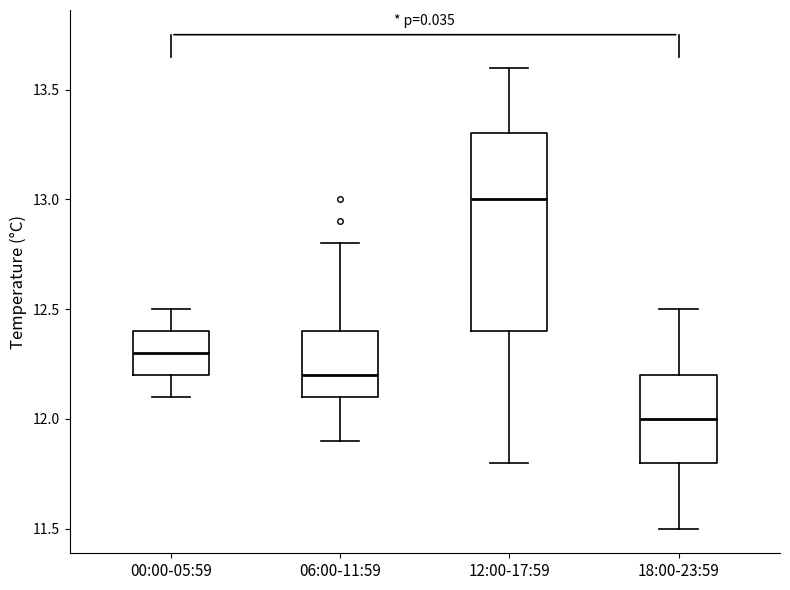

Which box is the tallest, from its lower edge to its upper edge?

12:00-17:59